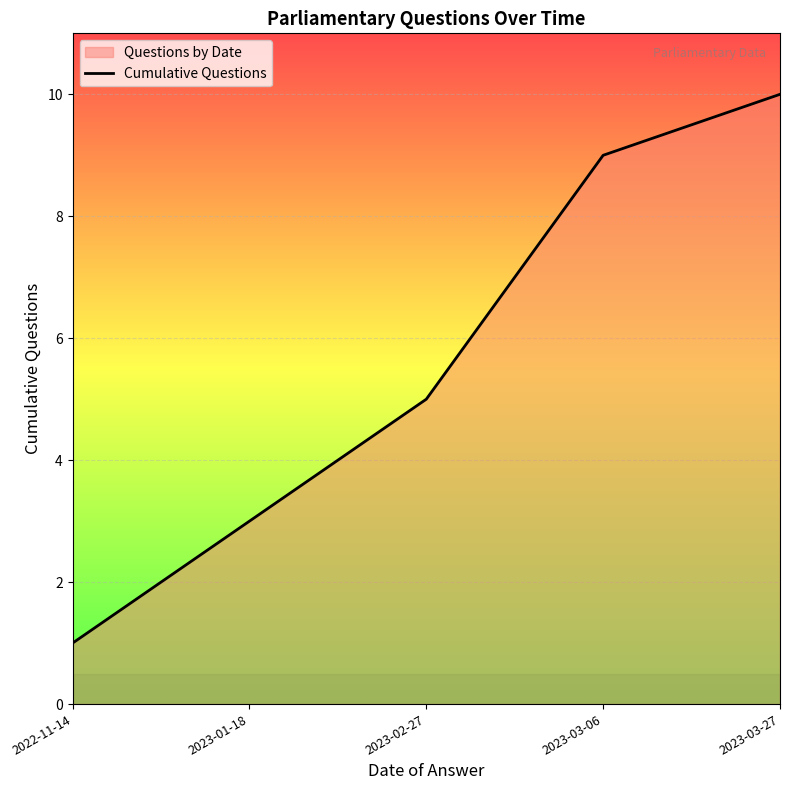

What is the change in value from 2023-02-27 to 2023-03-27?

+5